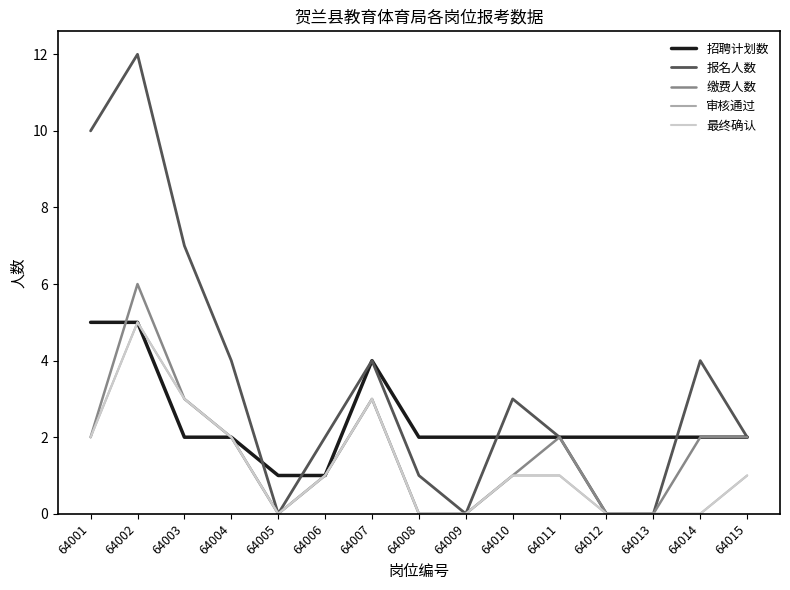

True or false: 最终确认 and 报名人数 cross at least once.

False